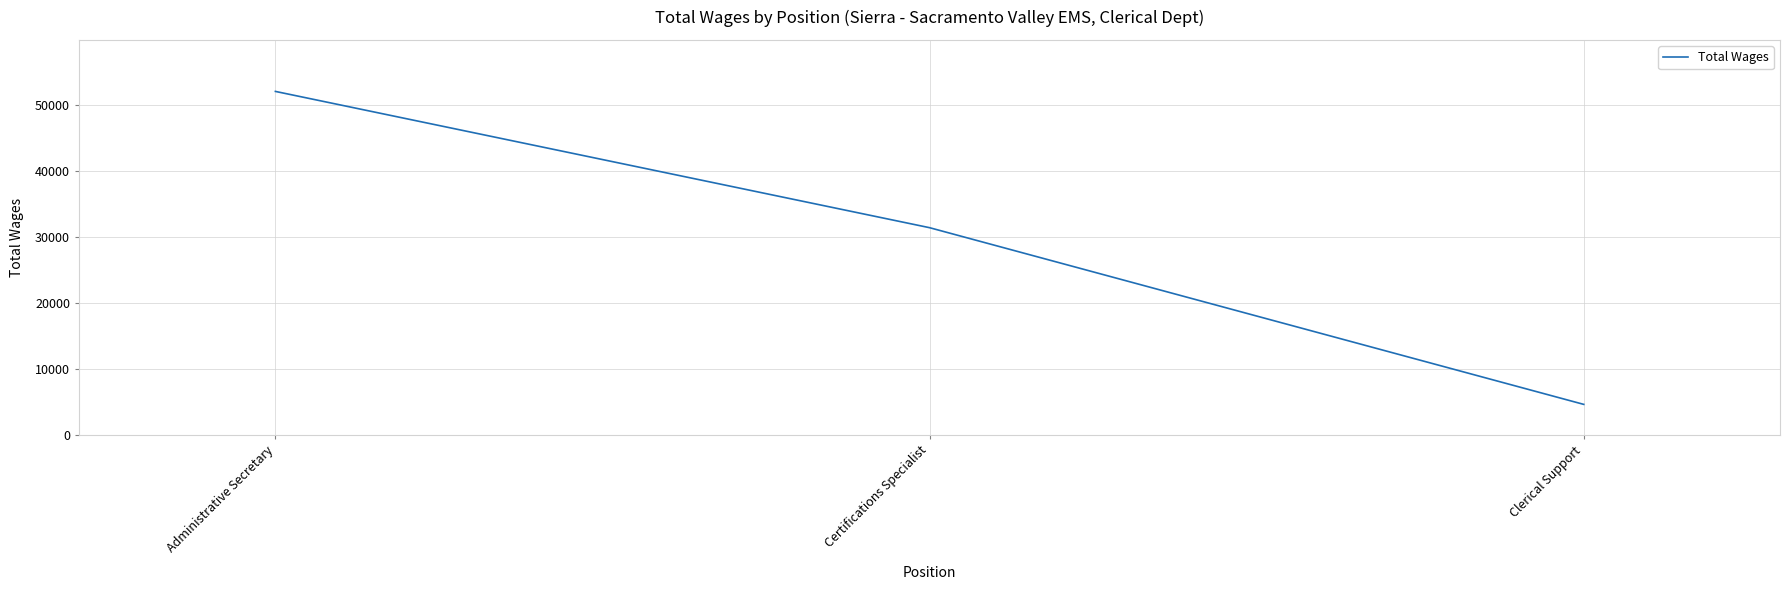

How many lines are shown in the chart?

1